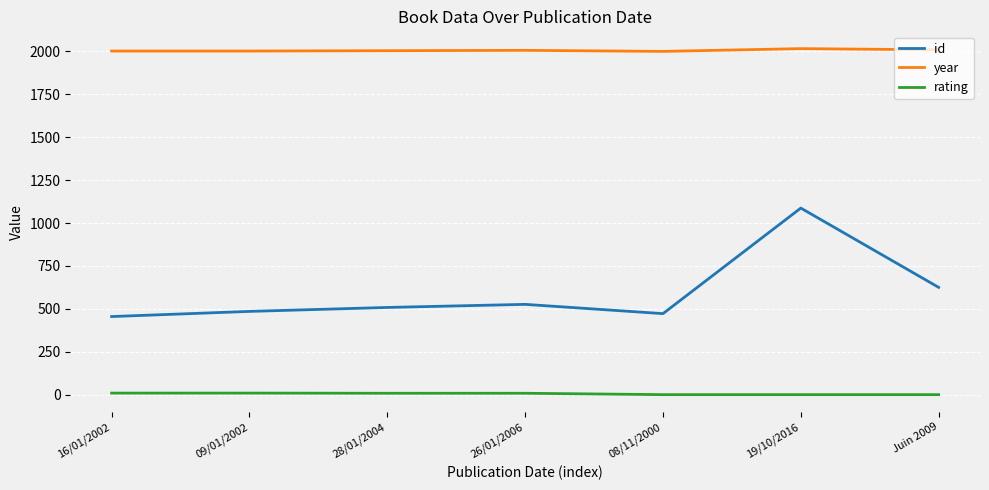

Count the rating values in the range 0 to 9.

7